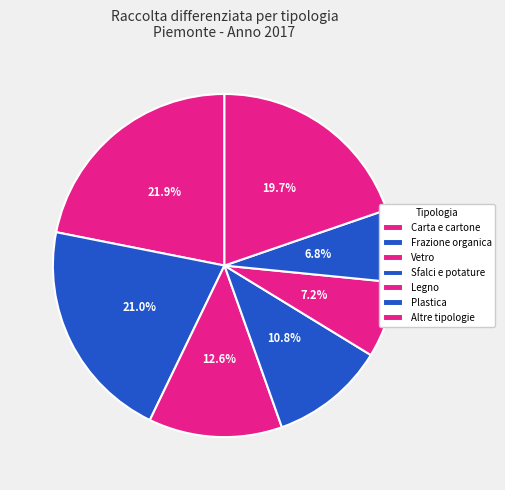

To the nearest percent, what is the difference between the largest and smallest slice percentages?

15%